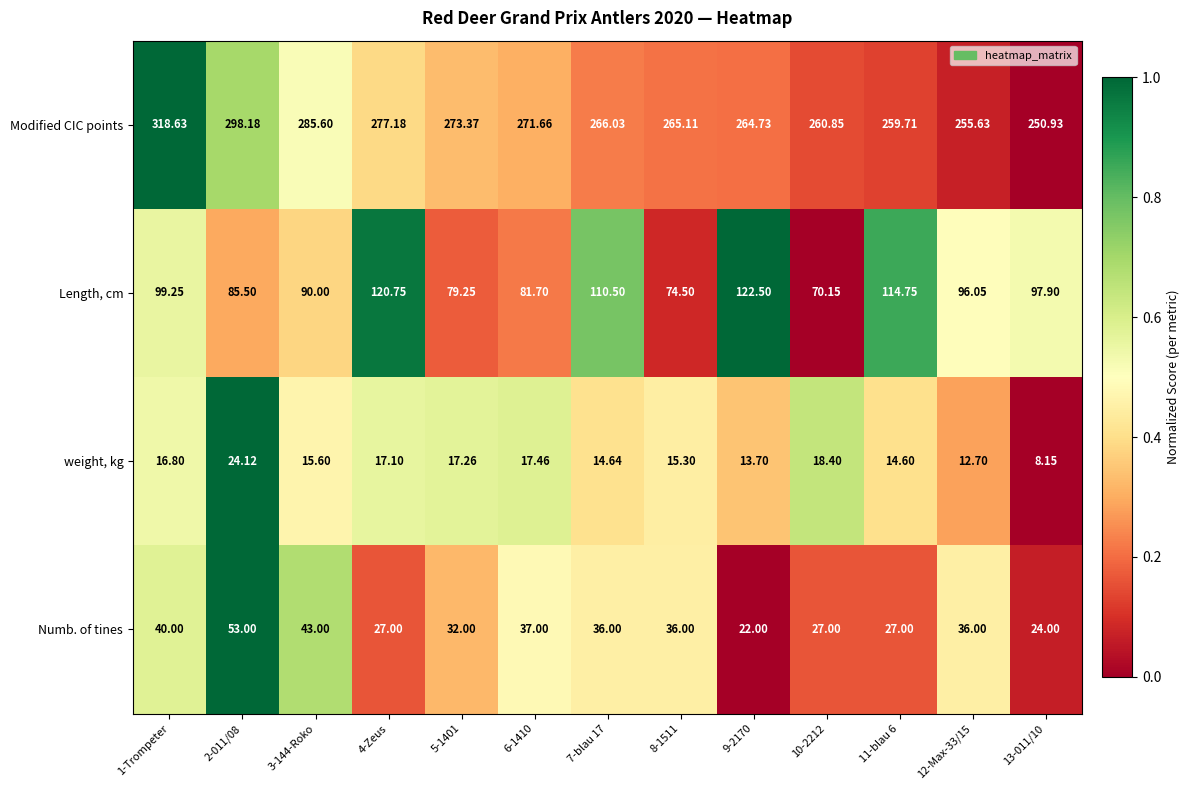

Is the value of Length, cm at 6-1410 greater than the value of weight, kg at 9-2170?

Yes